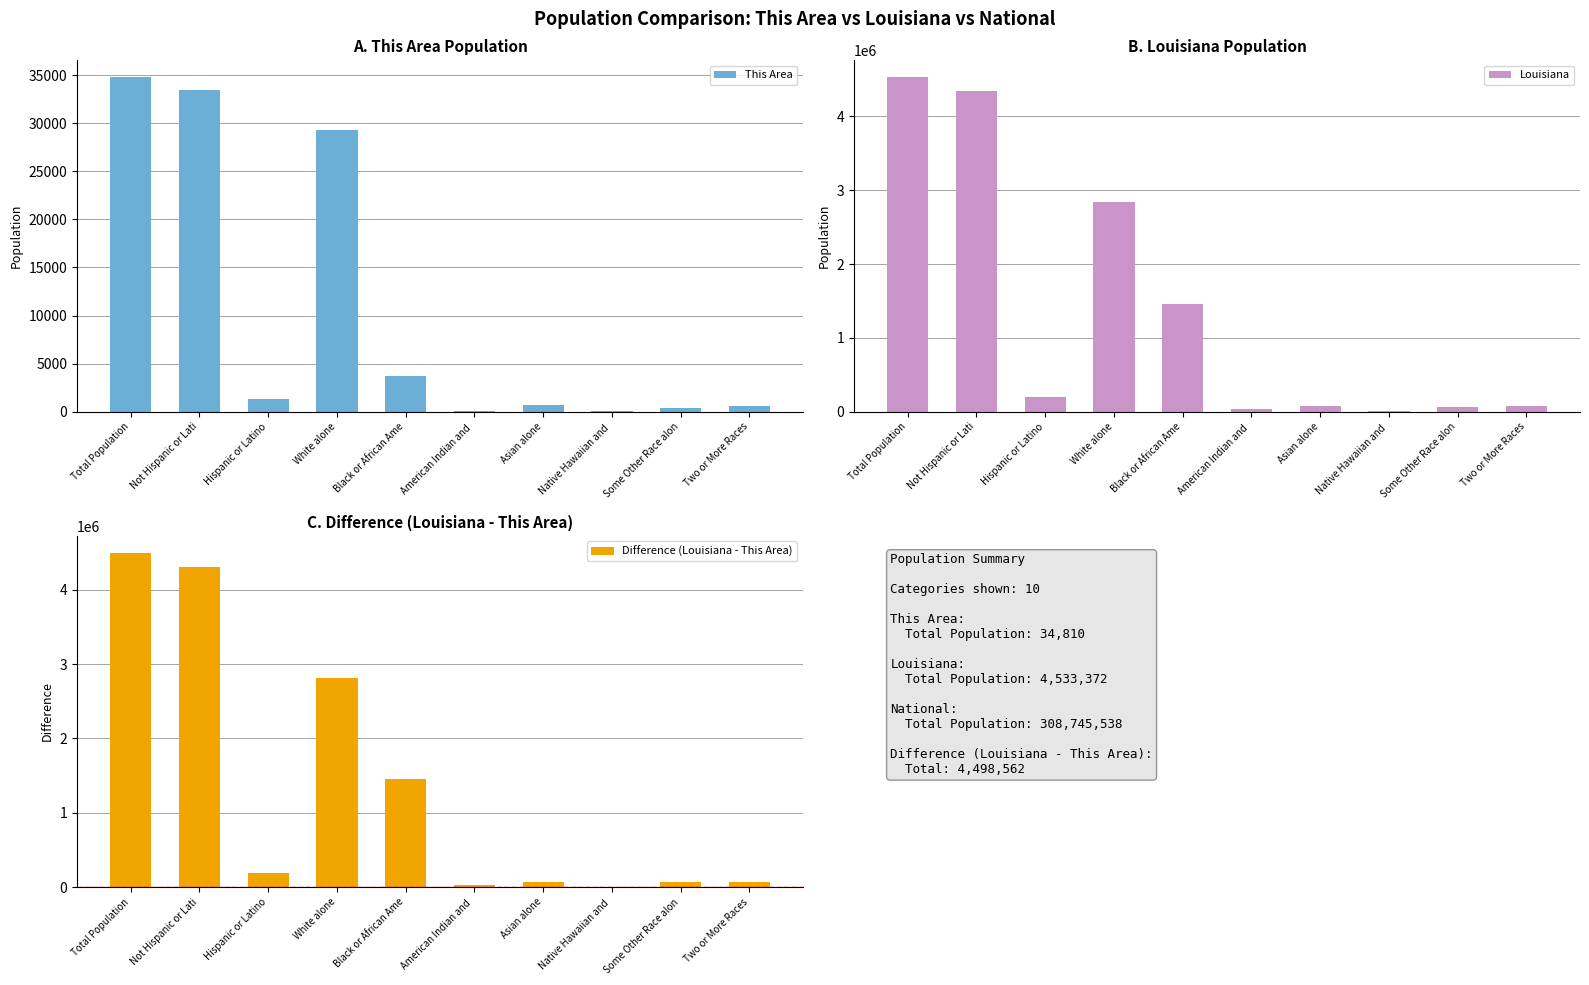

True or false: This Area has a value of 18863 at White alone.

False